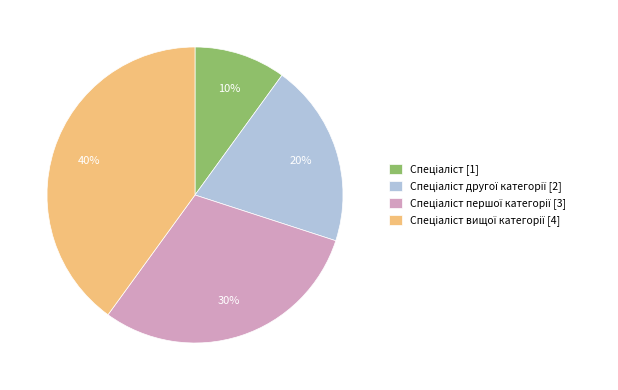

To the nearest percent, what is the difference between the largest and smallest slice percentages?

30%